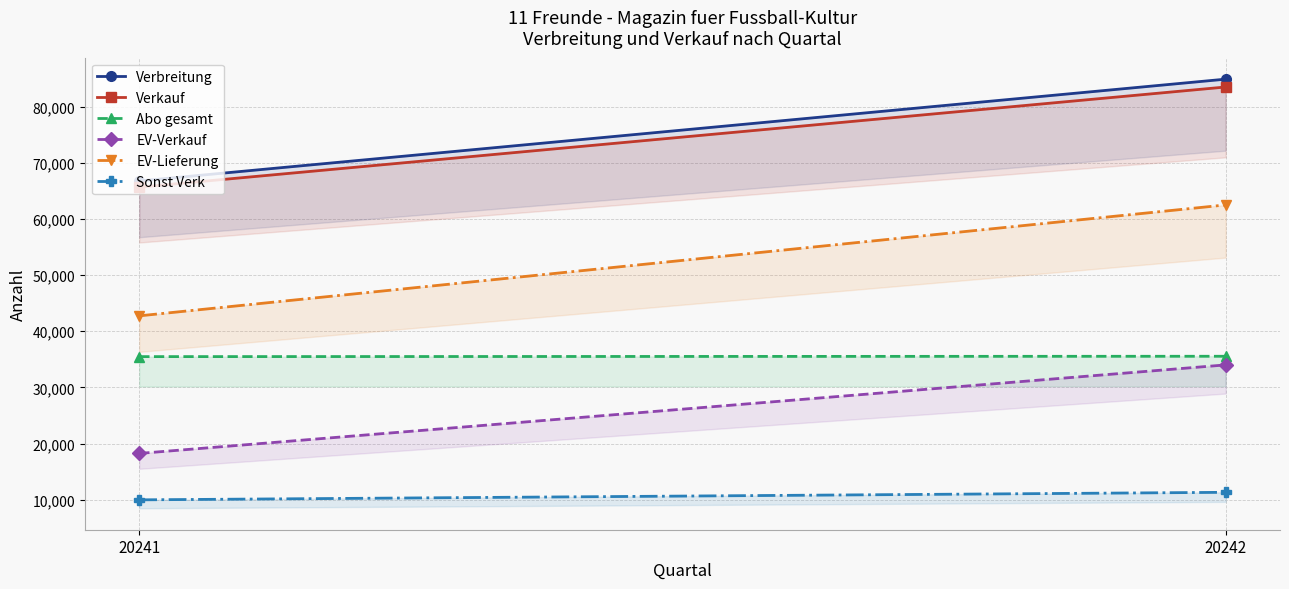

What is the sum of the Abo gesamt values at 20242 and 20241?

71047